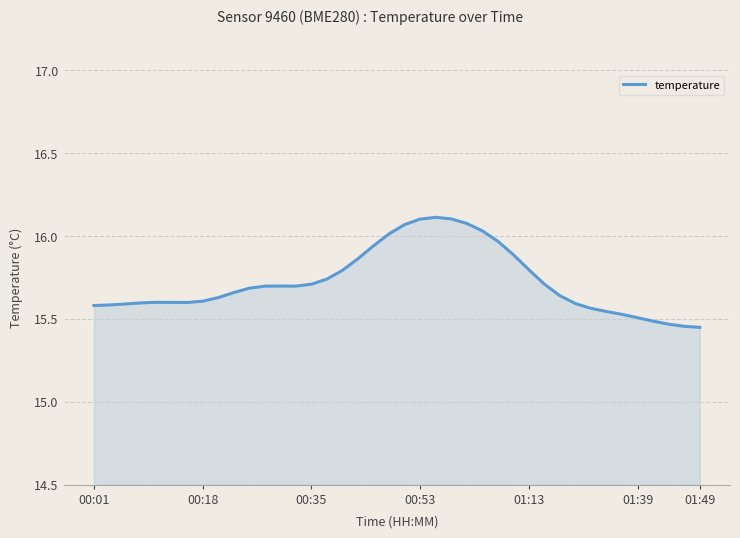

What is the difference between the maximum and minimum values?

0.7